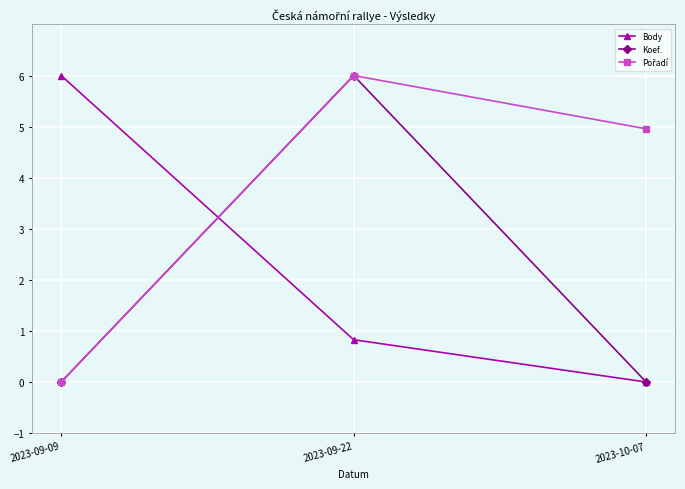

The value of Koef. at 2023-09-22 is 7.9. True or false?

False